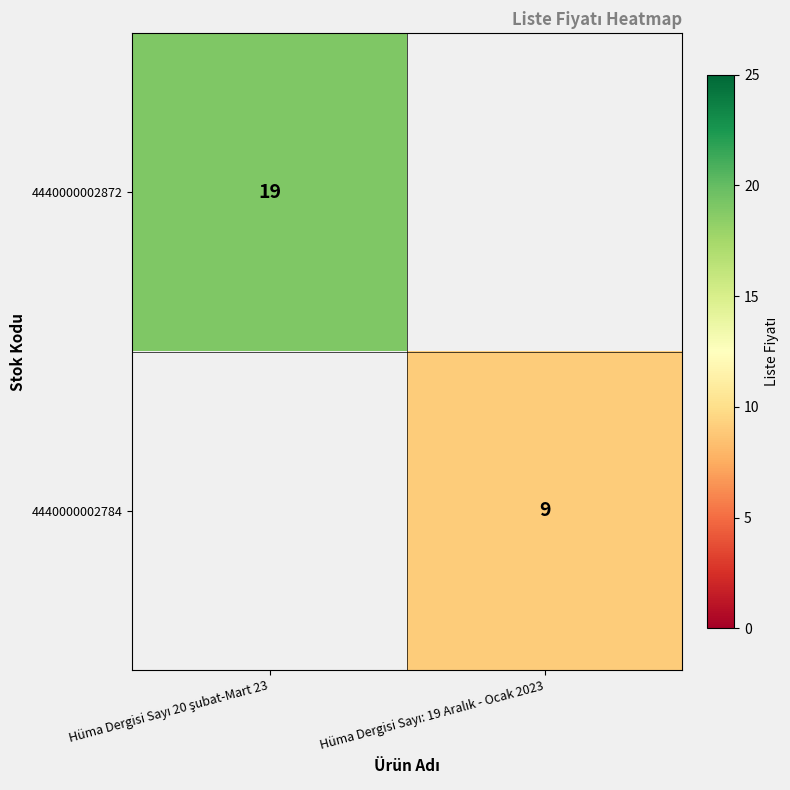

Which series has the largest total across all categories?

4440000002872